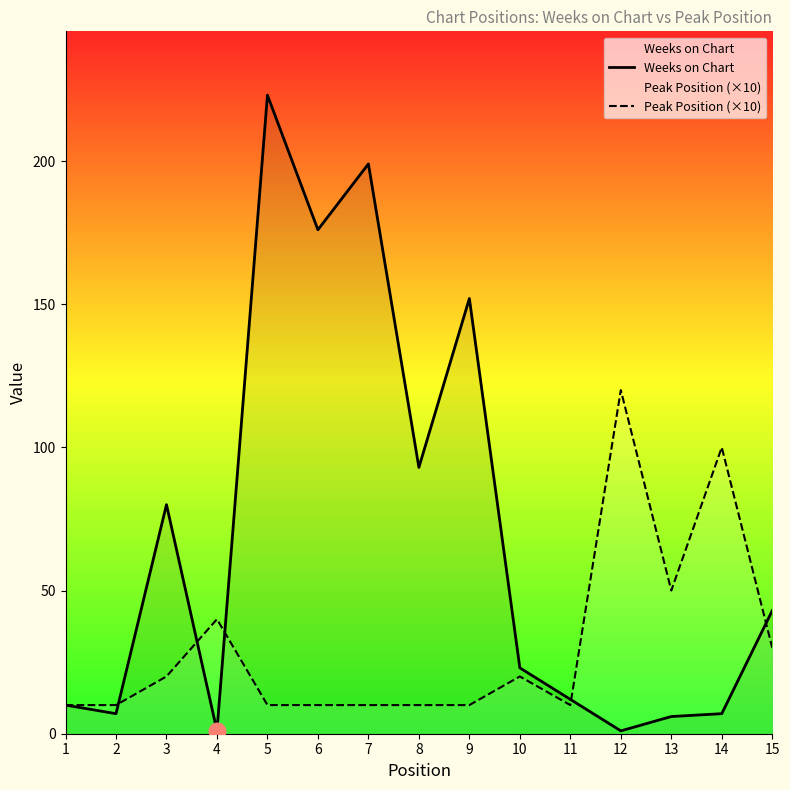

Does the chart have visible grid lines?

No